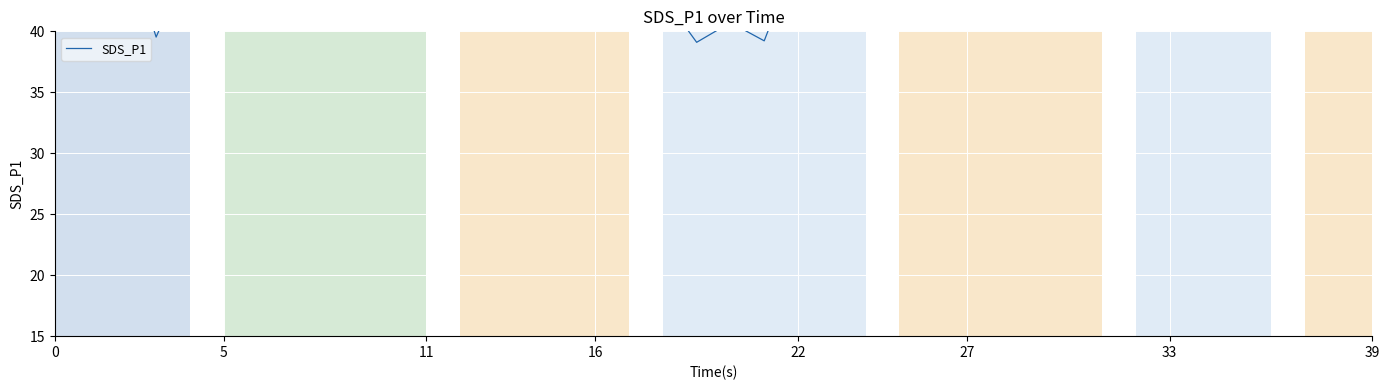

How many distinct data groups are displayed?

1